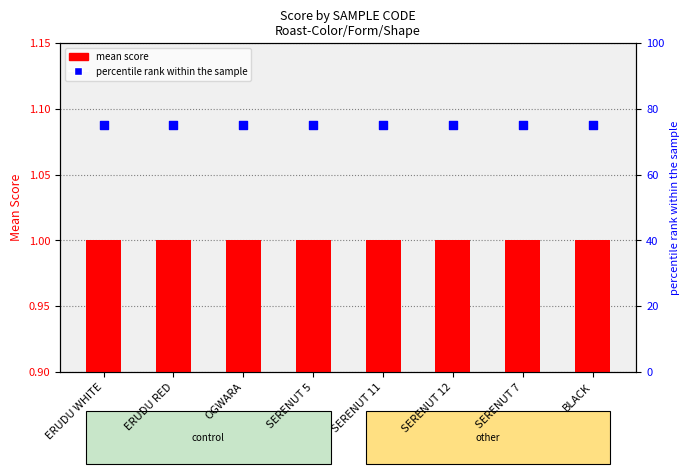

What is the total value across all series at SERENUT 11?

76